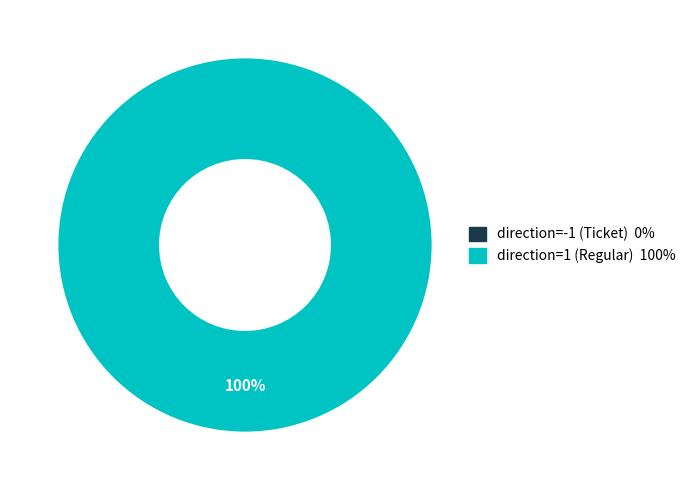

Between direction=-1 (Ticket) and direction=1 (Regular), which is larger?

direction=1 (Regular)